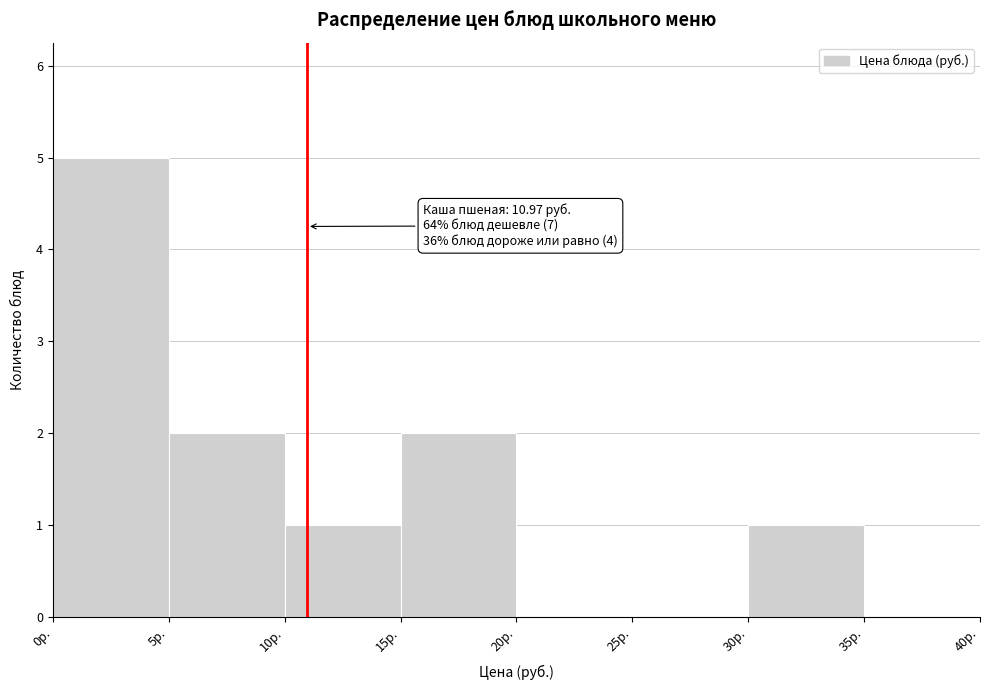

Which range on the x-axis has the tallest bar?

0 to 5